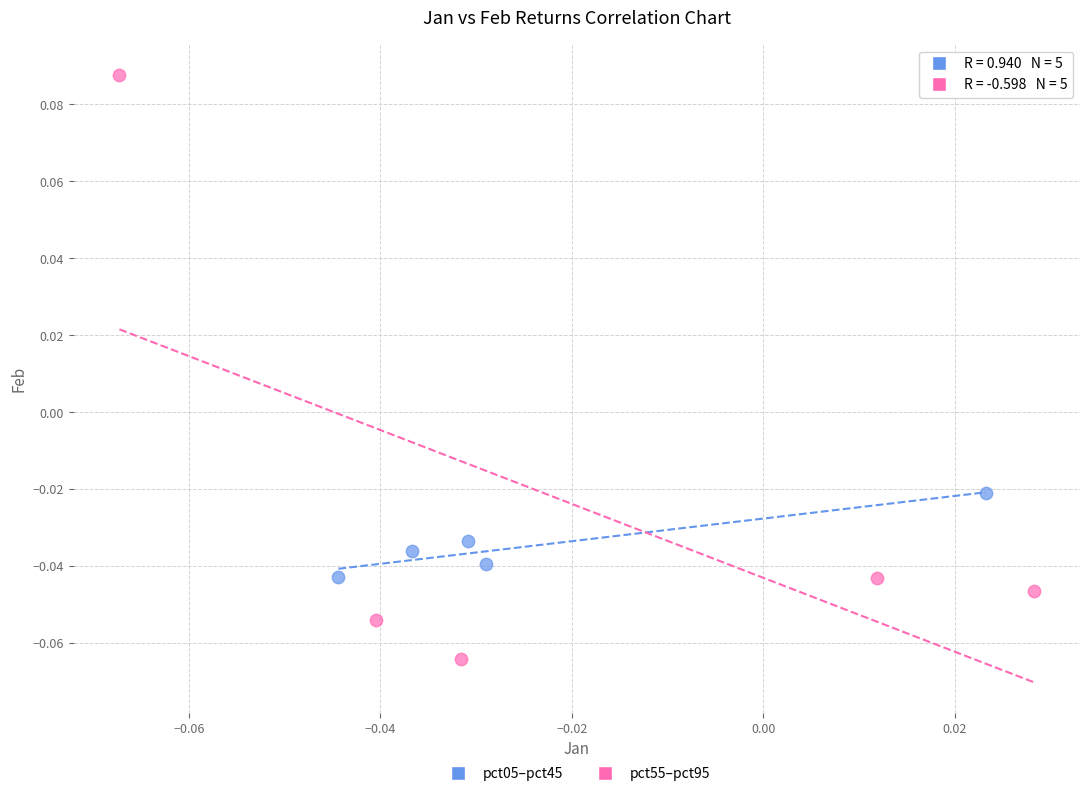

Which series contains the lowest Y value?

pct55–pct95